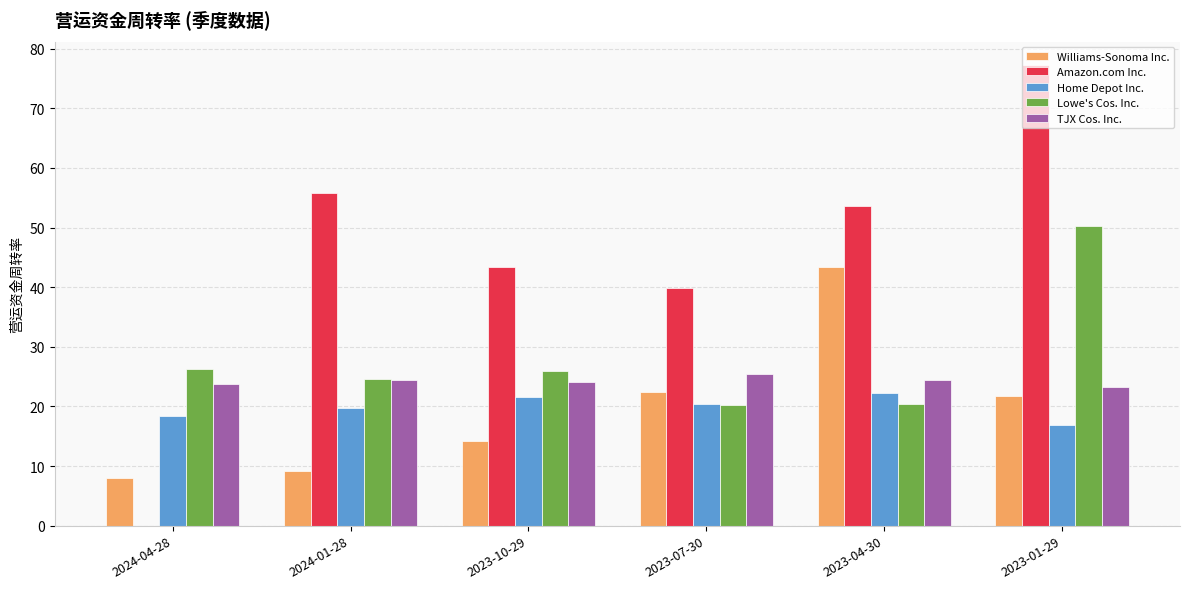

What is the total value across all series at 2023-01-29?

189.3